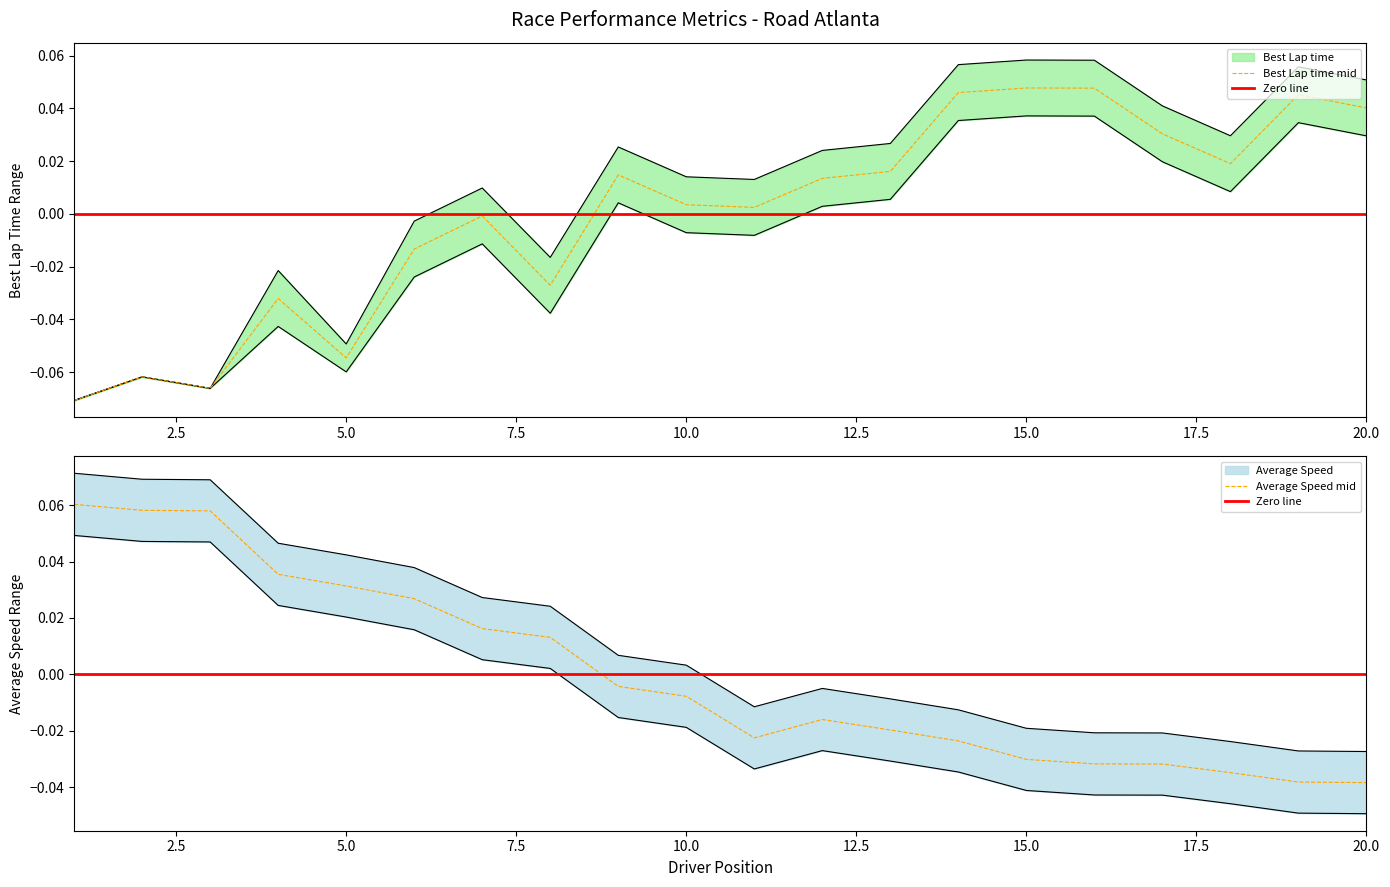

How many data points does each series have?

20